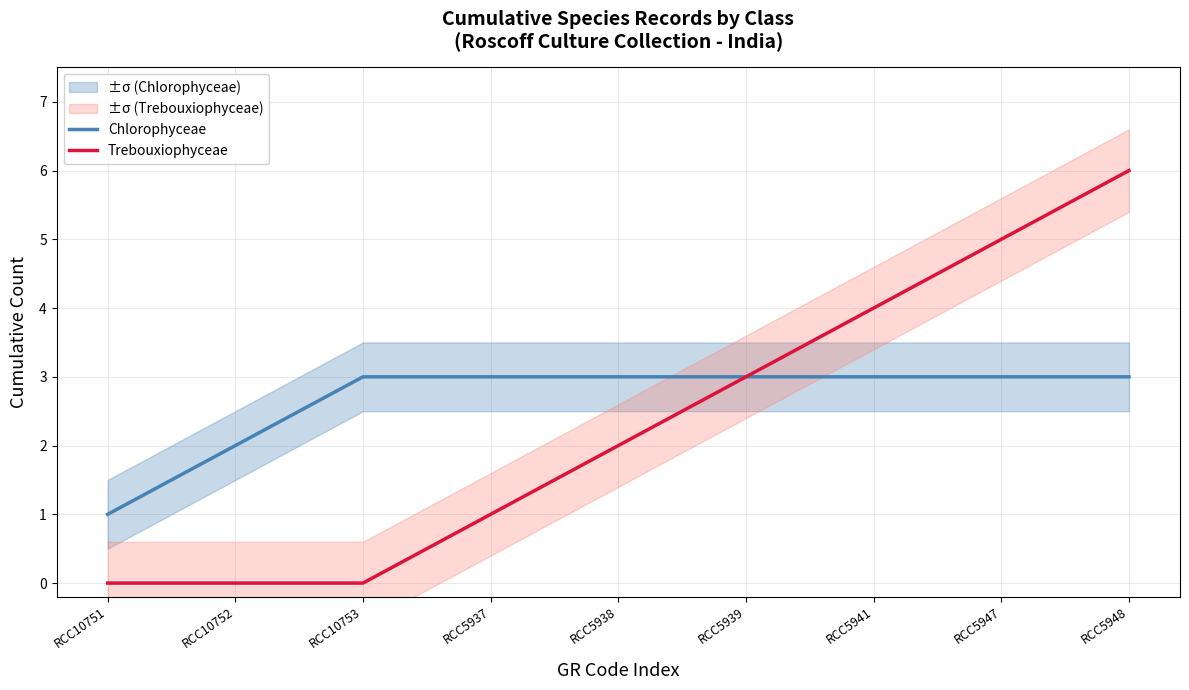

List the series in order of their peak value, lowest first.

Chlorophyceae, Trebouxiophyceae